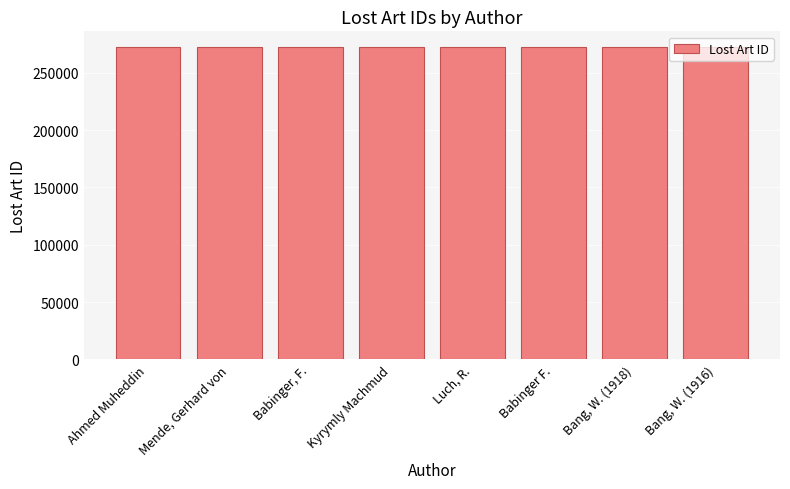

What is the value of the 1st bar from the left?

272538